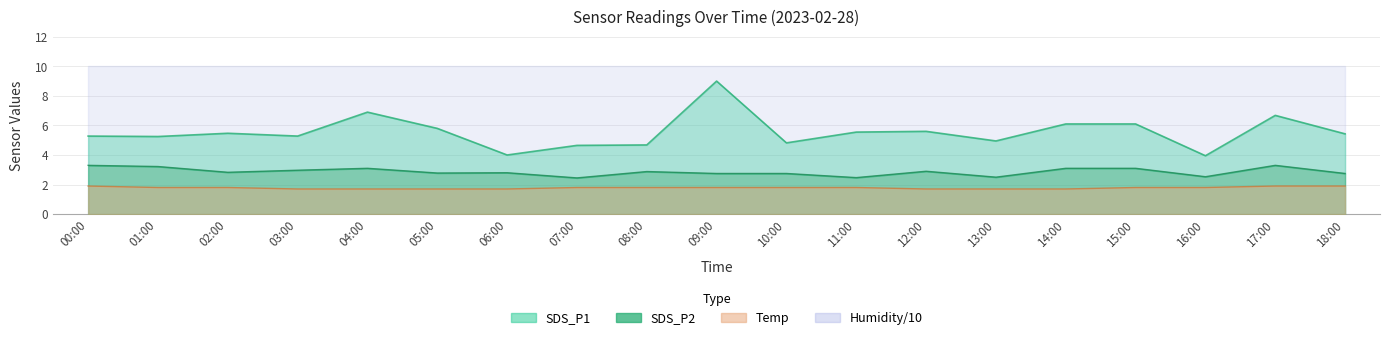

How many values in the SDS_P1 series exceed 5?

13